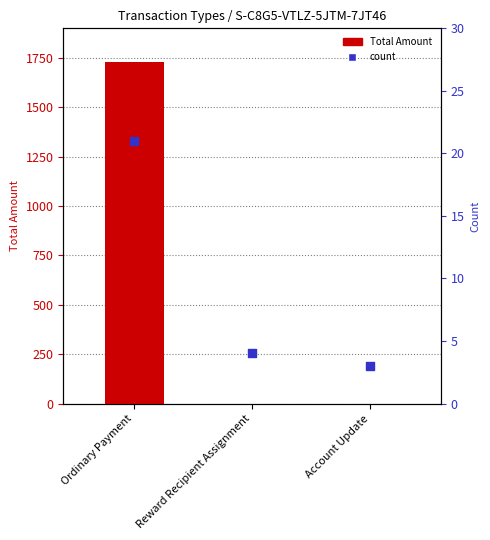

Which series has the largest Y range (max minus min)?

Total Amount